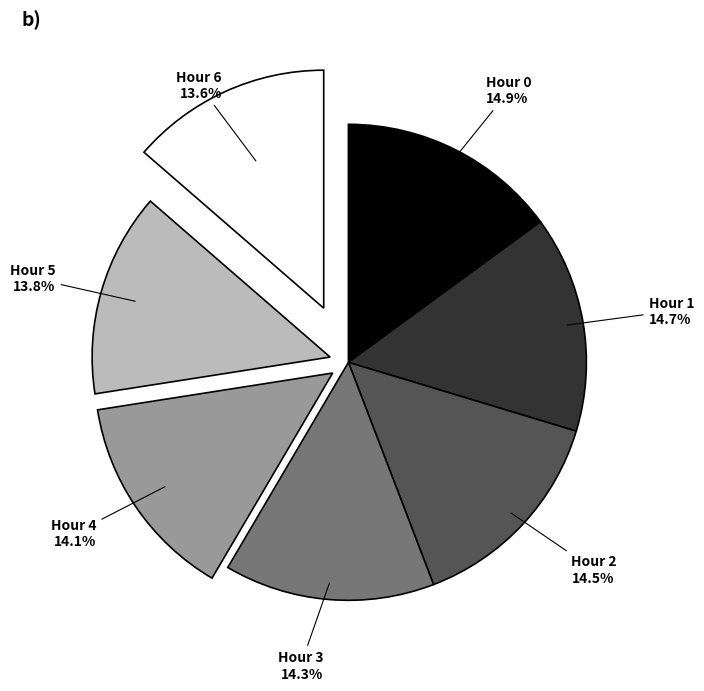

How many segments does this pie chart have?

7